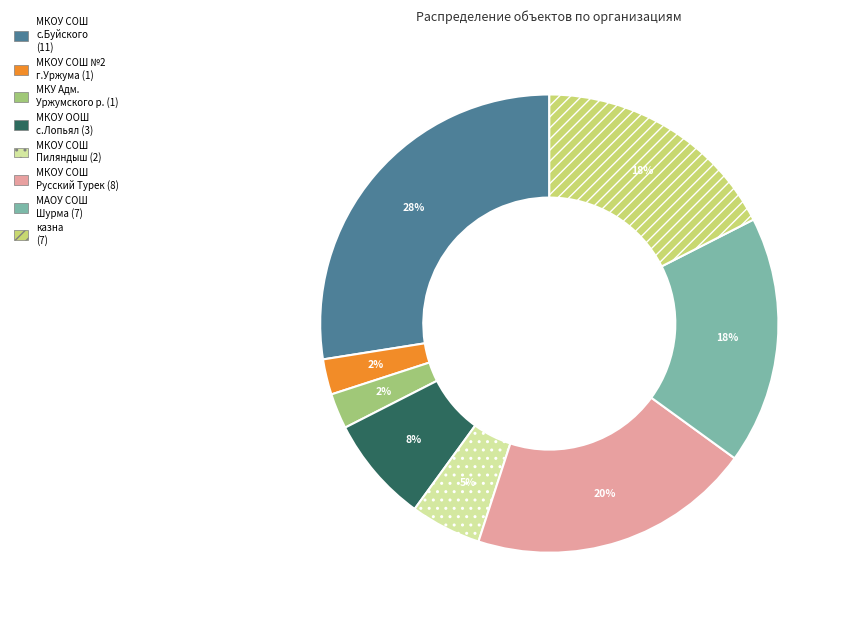

Does any single category account for the majority?

No